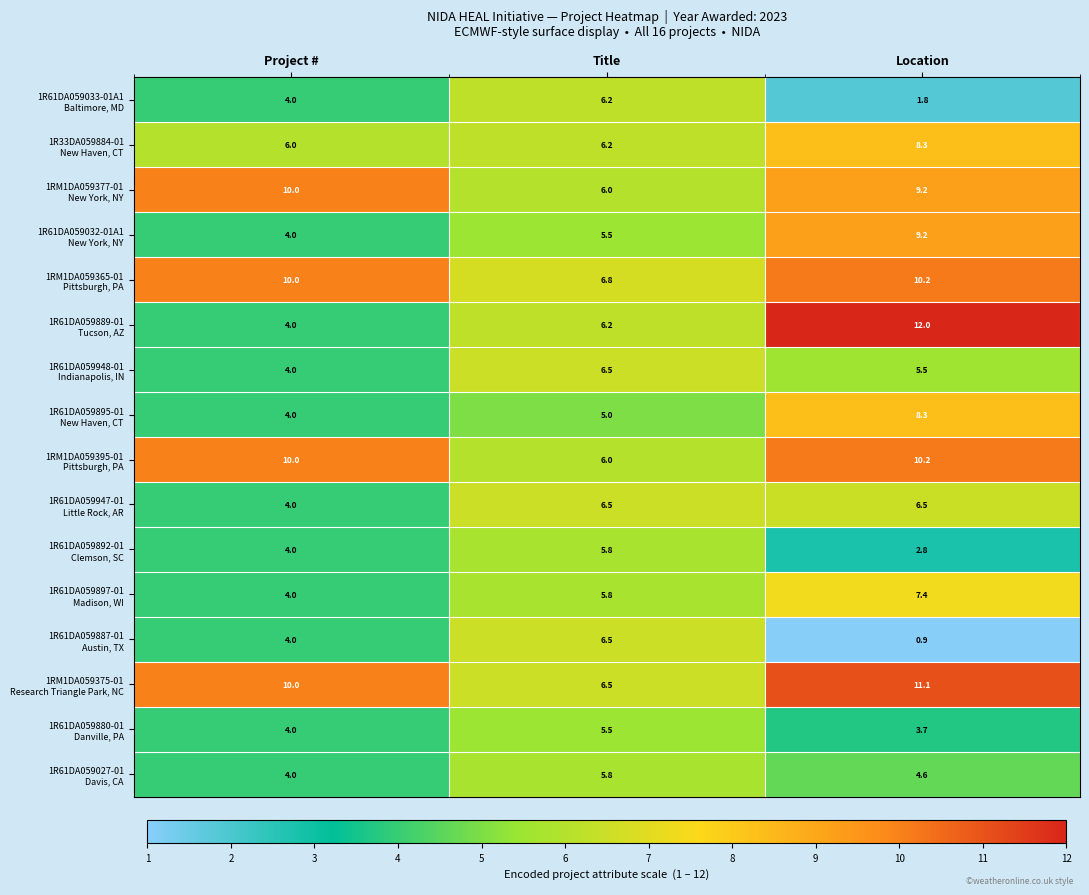

What is the difference between the highest and lowest values at Title?

1.8